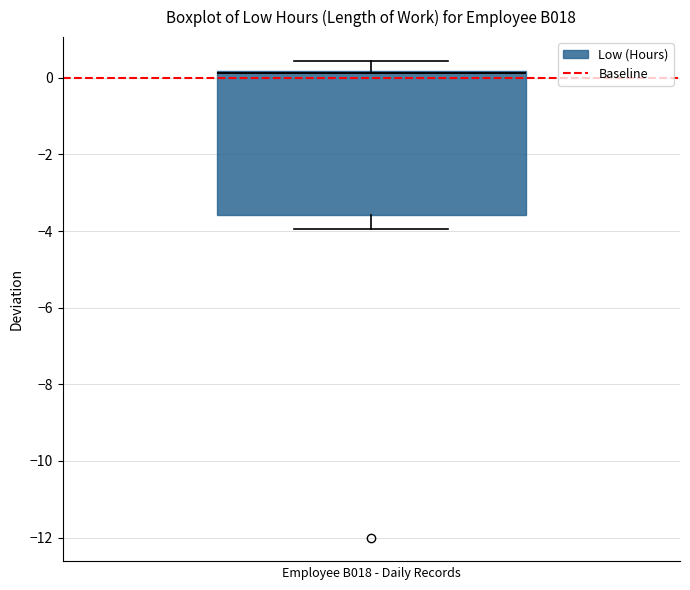

Where does the upper whisker of the box end on the y-axis? The values are not printed on the chart, so give them approximately, as read against the axis.

0.4